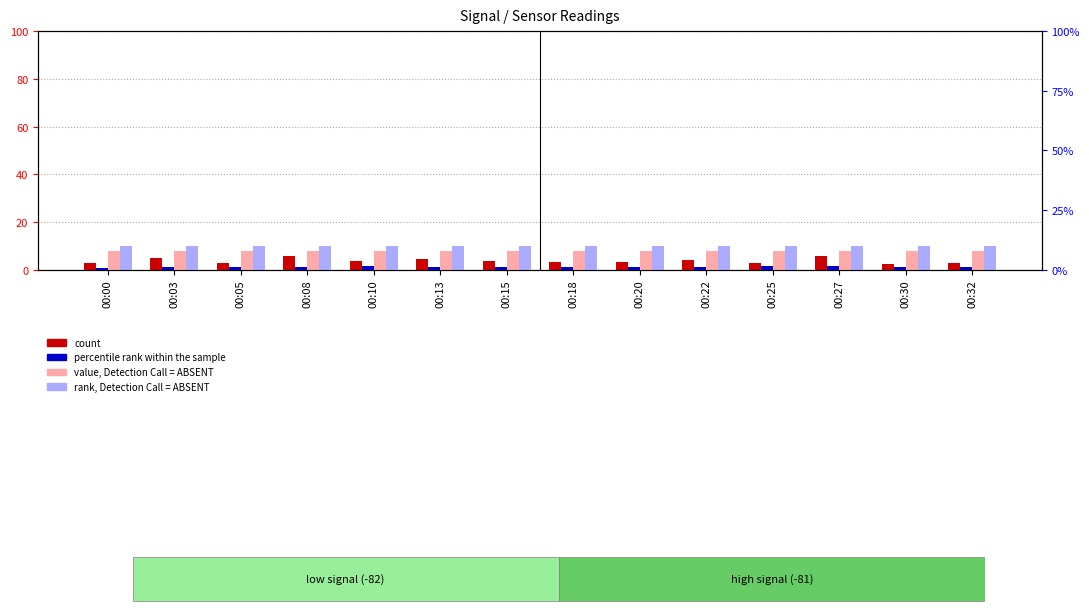

At 00:20, list the series in order from largest to smallest.

rank, Detection Call = ABSENT, value, Detection Call = ABSENT, count (SDS_P1), percentile rank within the sample